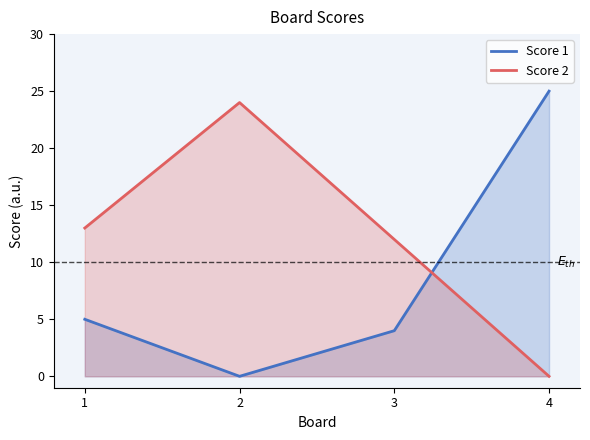

Which series changed the most between 2 and 3?

Score 2